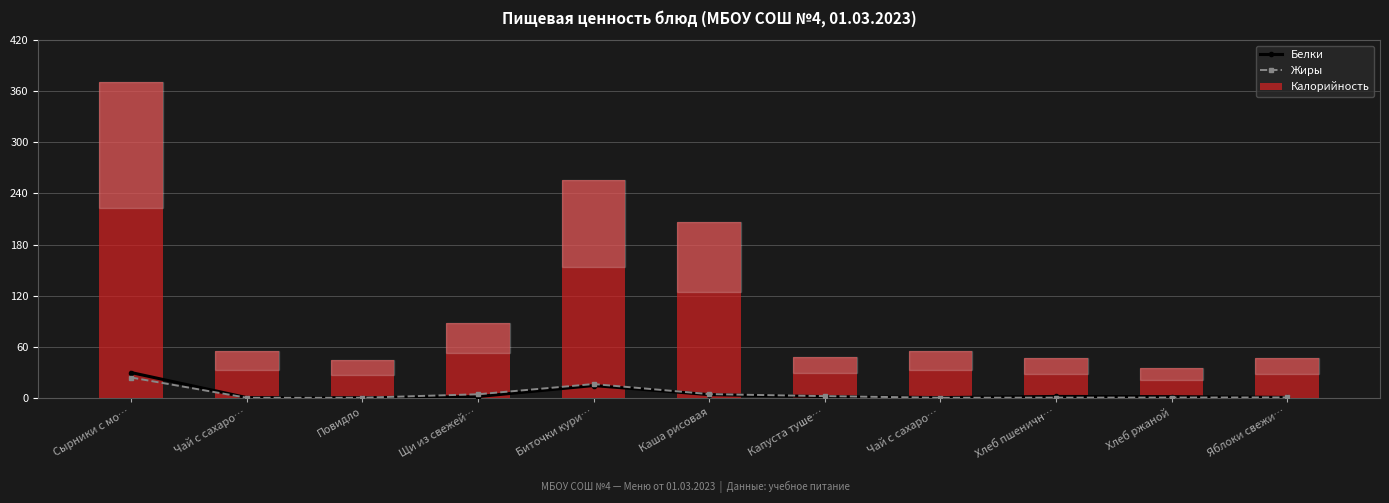

What is the highest value of the Калорийность series?

370.5